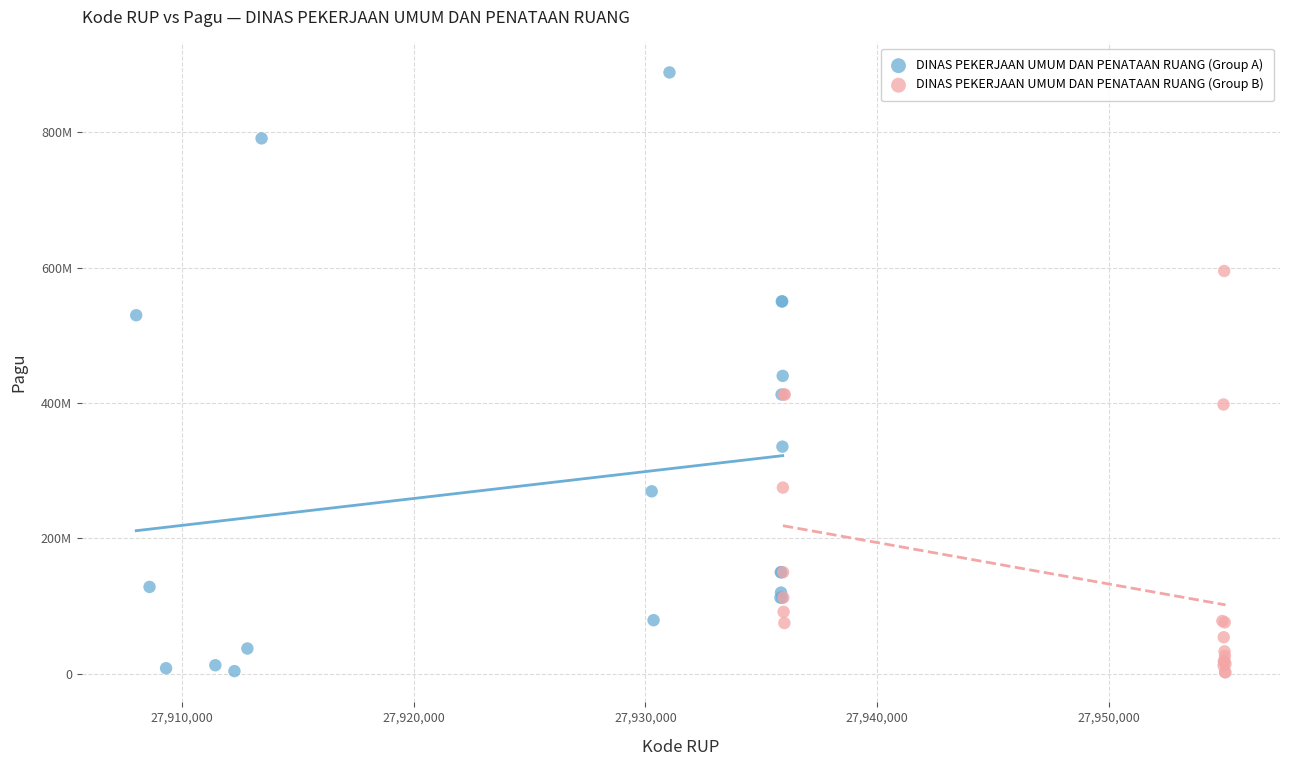

What are all the series names shown in the legend?

DINAS PEKERJAAN UMUM DAN PENATAAN RUANG (Group A), DINAS PEKERJAAN UMUM DAN PENATAAN RUANG (Group B)